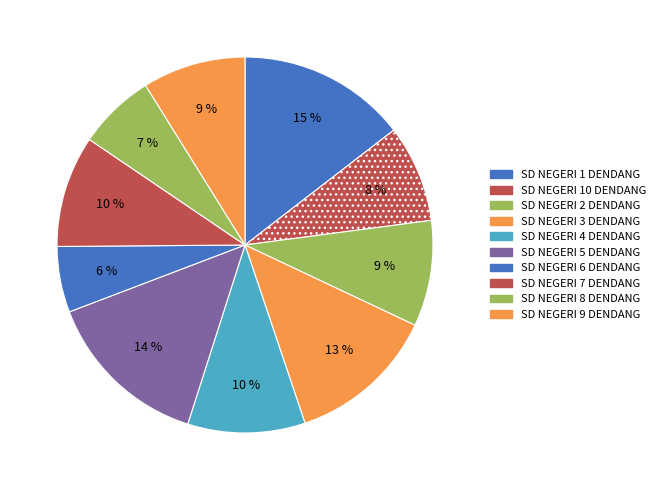

To the nearest percent, what is the difference between the SD NEGERI 2 DENDANG and SD NEGERI 1 DENDANG slice percentages?

5%